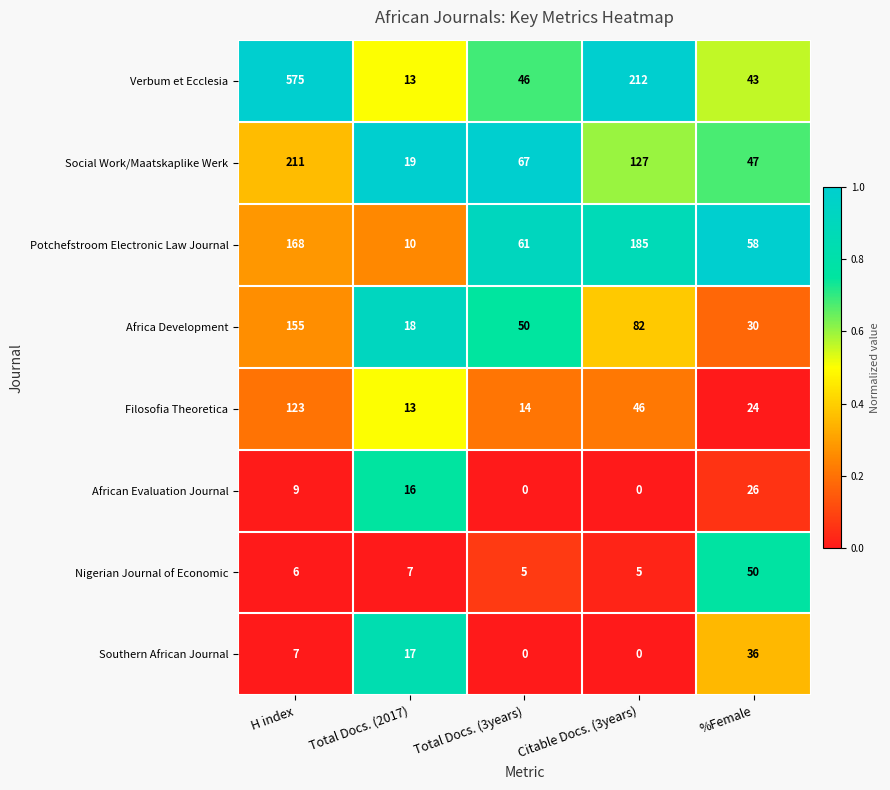

What is the difference between the maximum and minimum values in the Potchefstroom Electronic Law Journal series?

175